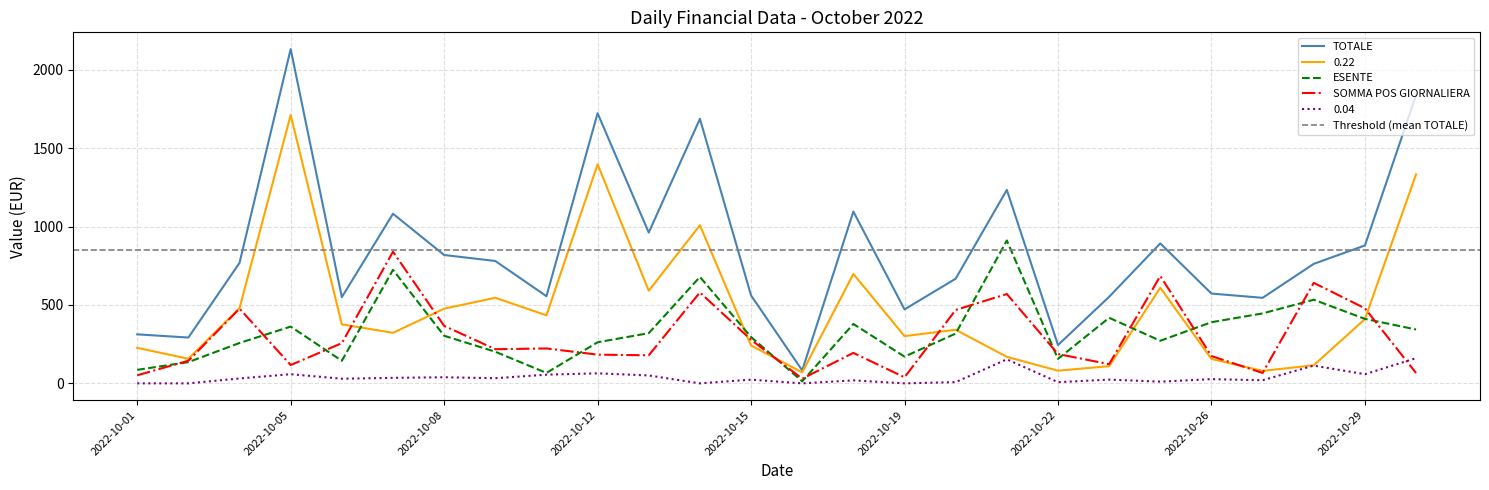

Count the number of data series in this chart.

5